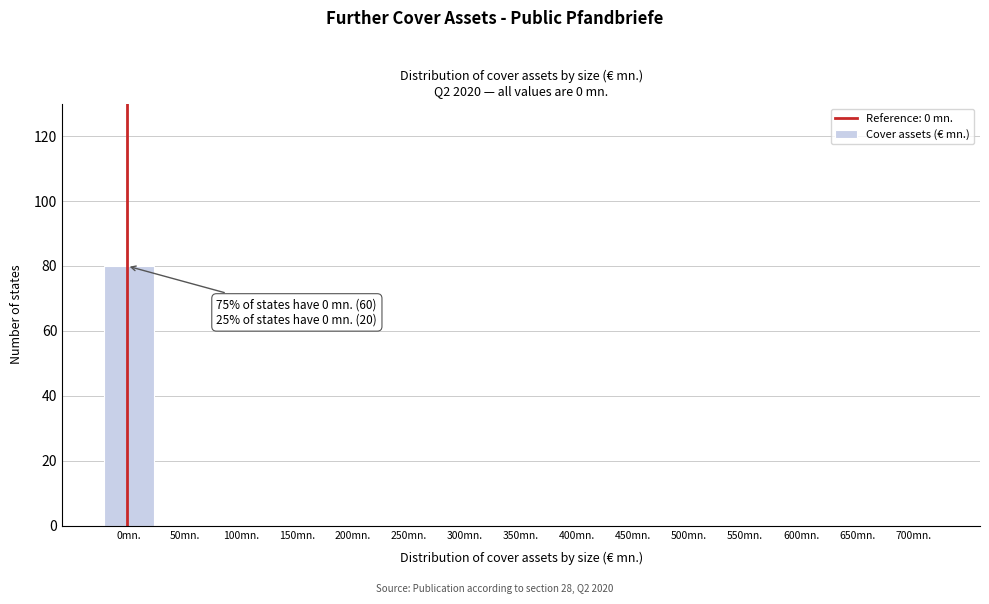

Reading left to right, what are all the values shown in this chart?

0mn.=80	50mn.=0	100mn.=0	150mn.=0	200mn.=0	250mn.=0	300mn.=0	350mn.=0	400mn.=0	450mn.=0	500mn.=0	550mn.=0	600mn.=0	650mn.=0	700mn.=0